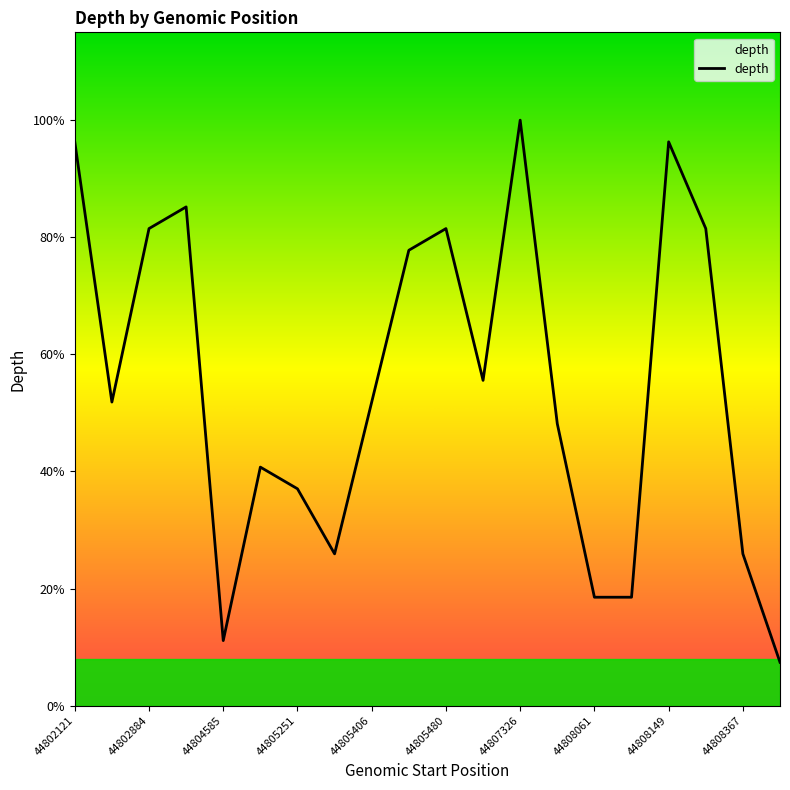

Rank the categories by value from lowest to highest.

44809128, 44804585, 44808061, 44808062, 44805260, 44808367, 44805251, 44805142, 44807689, 44802188, 44805406, 44805725, 44805445, 44802884, 44805480, 44808212, 44804138, 44802121, 44808149, 44807326